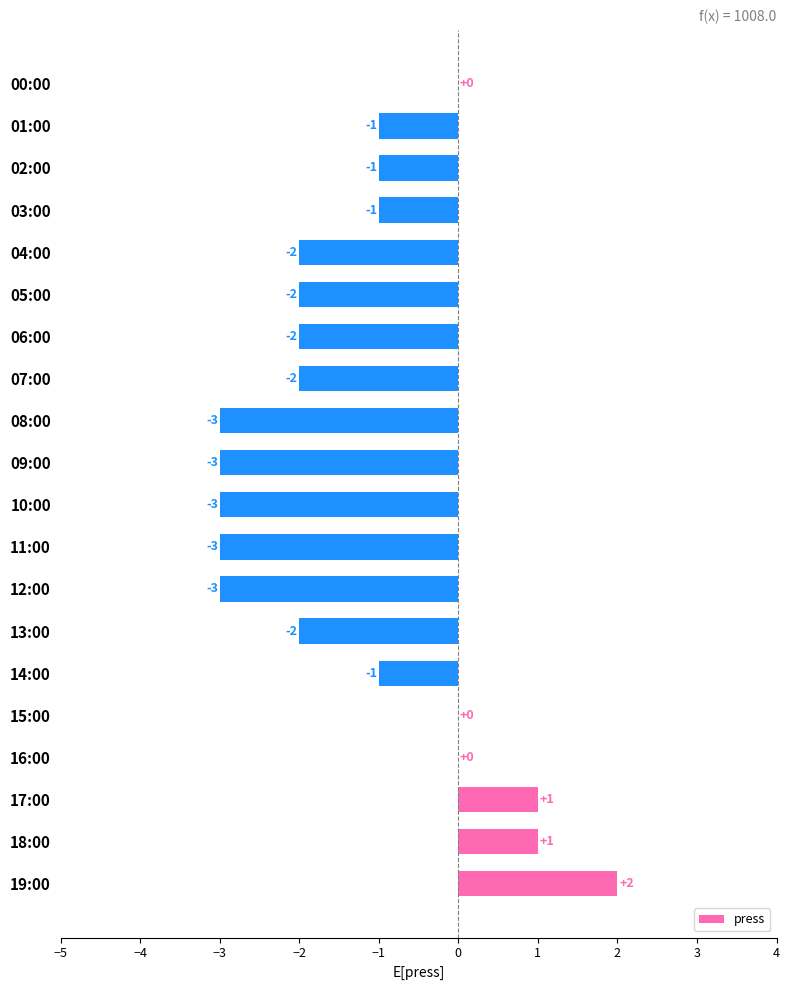

Reading bottom to top, what are all the values shown in this chart?

19:00=2	18:00=1	17:00=1	16:00=0	15:00=0	14:00=-1	13:00=-2	12:00=-3	11:00=-3	10:00=-3	09:00=-3	08:00=-3	07:00=-2	06:00=-2	05:00=-2	04:00=-2	03:00=-1	02:00=-1	01:00=-1	00:00=0